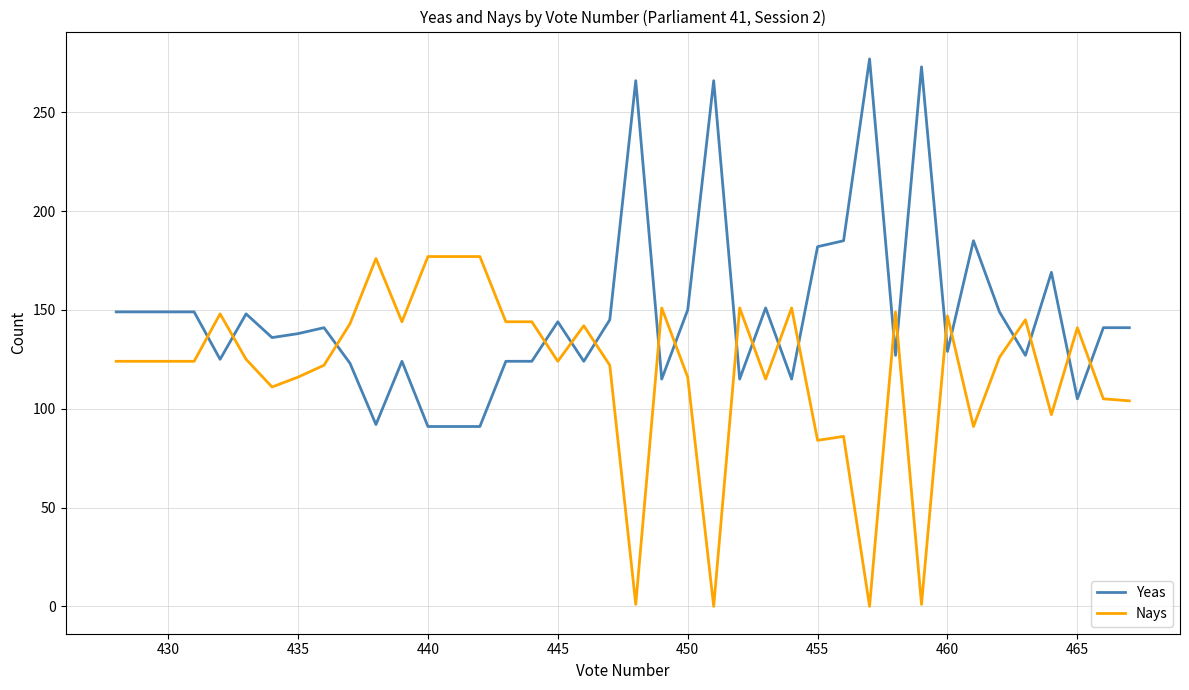

What is the maximum value for Yeas?

277